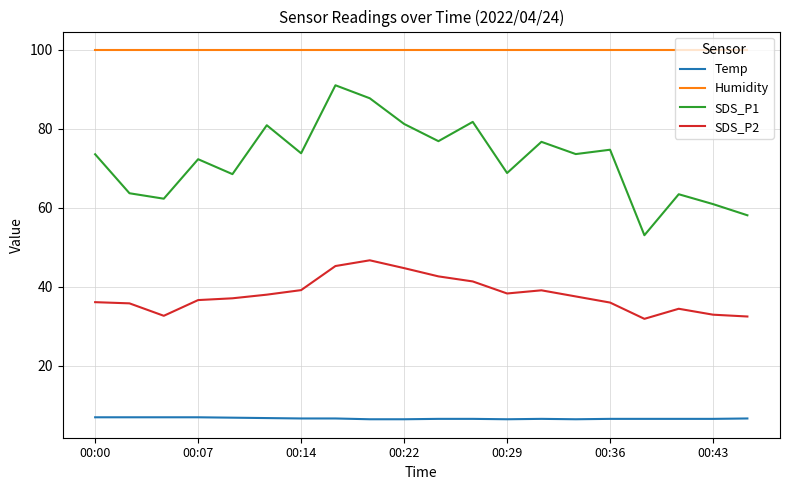

List the series in order of their overall mean, highest first.

Humidity, SDS_P1, SDS_P2, Temp